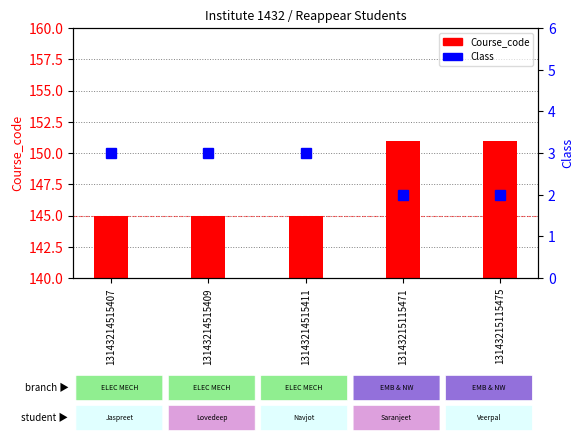

Where is Course_code nearest to the value 148?

13143214515407